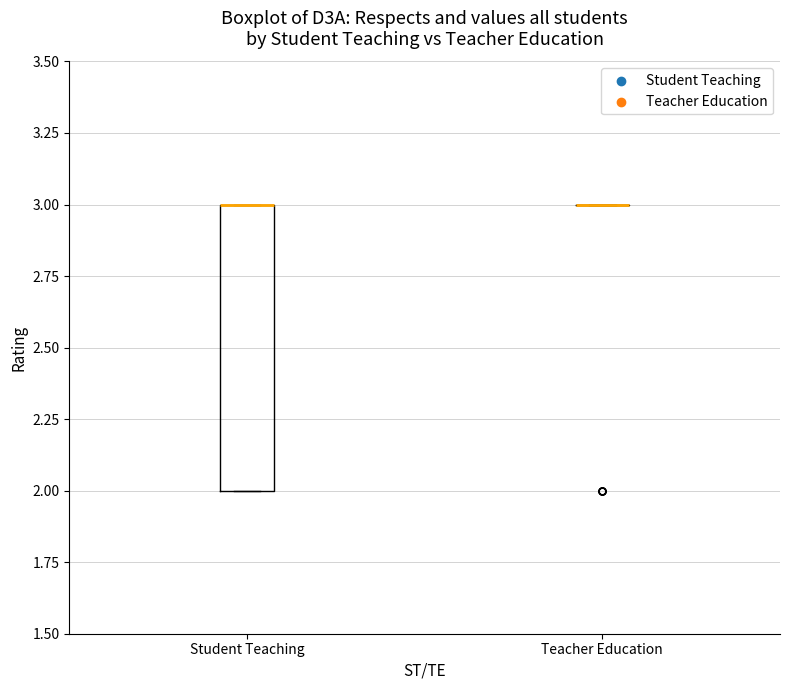

Reading left to right, read every box against the y-axis: the position of its median line, the range the box covers, and the ends of its whiskers. The values are not printed on the chart, so give them approximately, as read against the axis.

Student Teaching: median 3 (drawn on the box's upper edge), box 2 to 3, whiskers 2 to 3
Teacher Education: box collapsed to a line at 3, whiskers 3 to 3